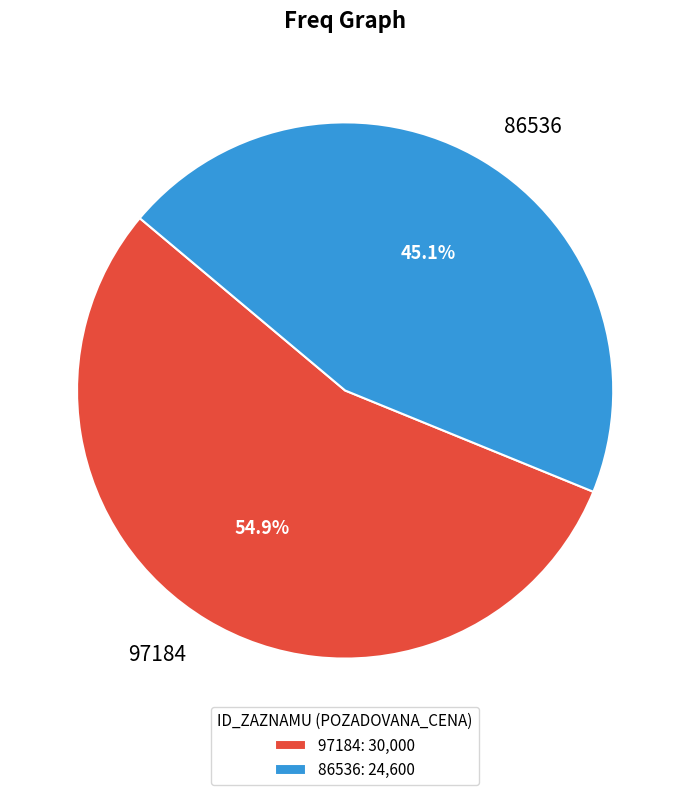

Which category accounts for the majority?

97184